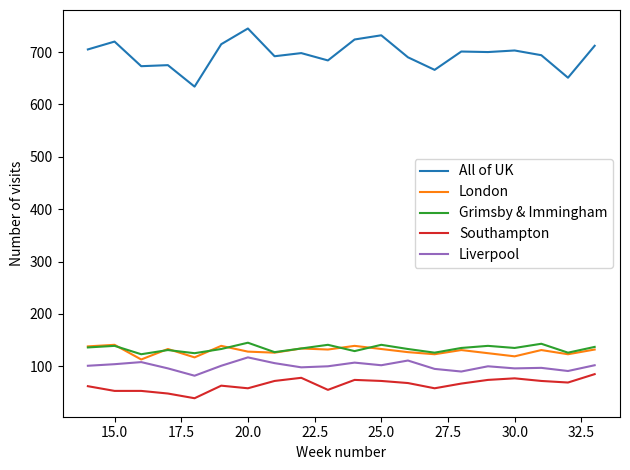

True or false: Grimsby & Immingham and All of UK cross at least once.

False